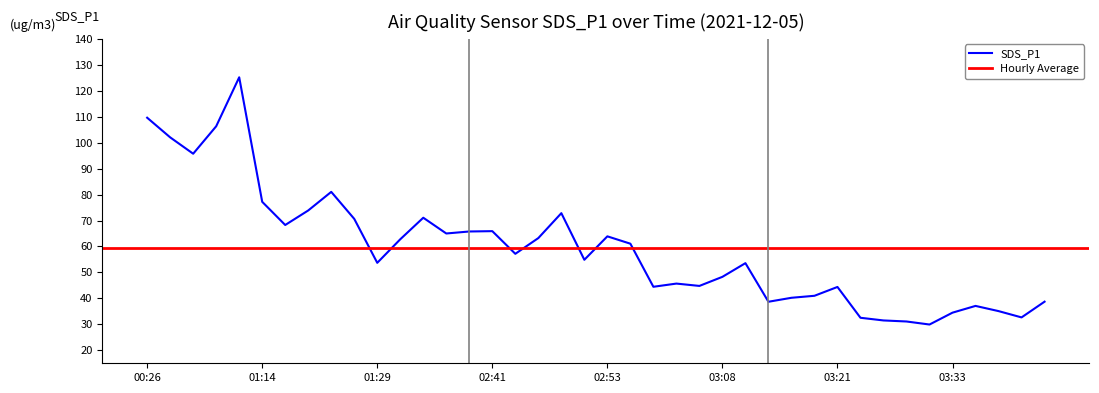

What position from the right is 01:27?

31